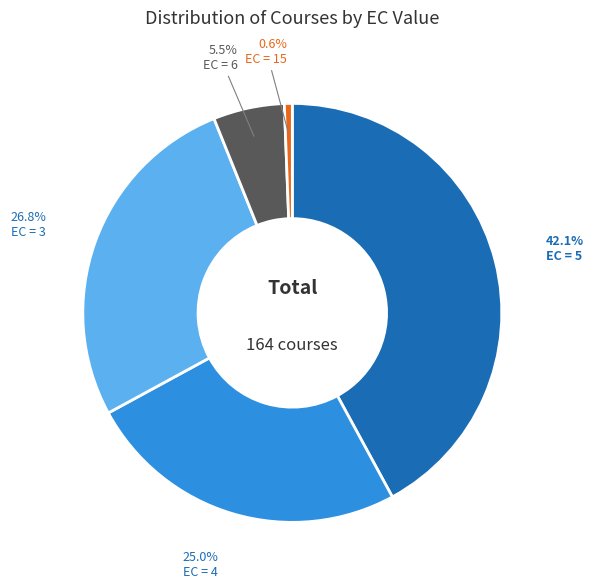

Is there a majority slice in this chart?

No